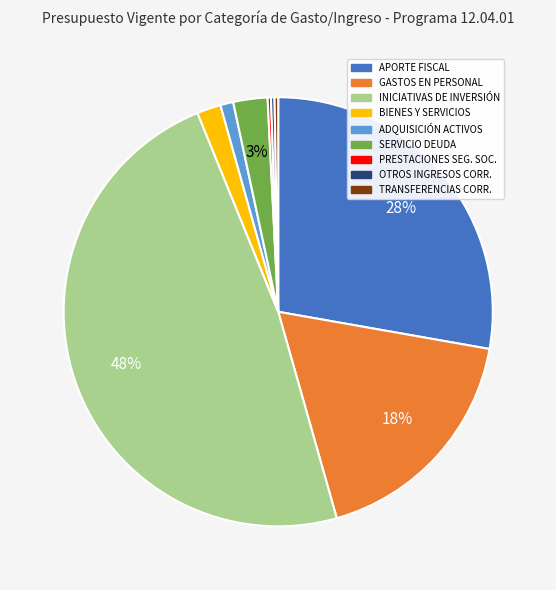

Is there a majority slice in this chart?

No